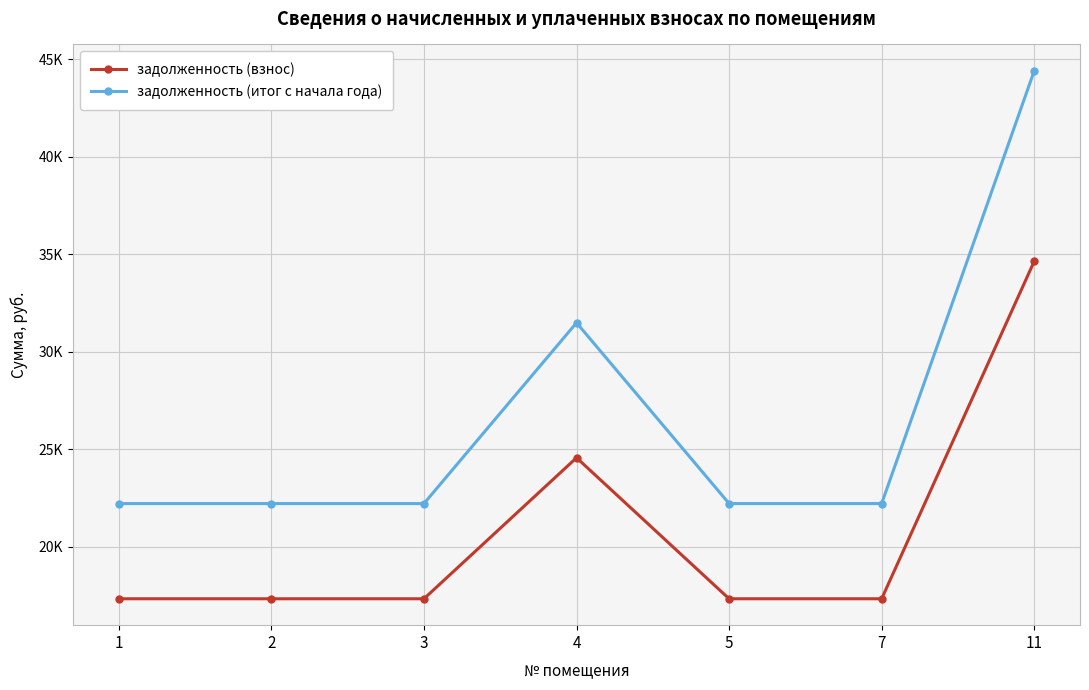

Which label corresponds to the largest value in the chart?

11